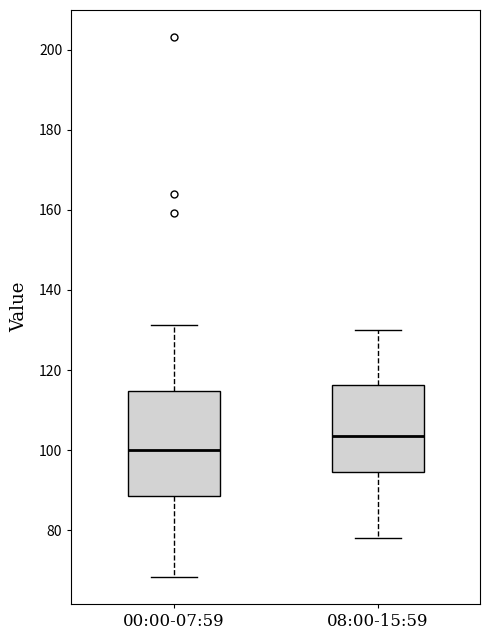

Reading left to right, read every box against the y-axis: the position of its median line, the range the box covers, and the ends of its whiskers. The values are not printed on the chart, so give them approximately, as read against the axis.

00:00-07:59: median 100, box 88 to 114, whiskers 68 to 132
08:00-15:59: median 104, box 94 to 116, whiskers 78 to 130